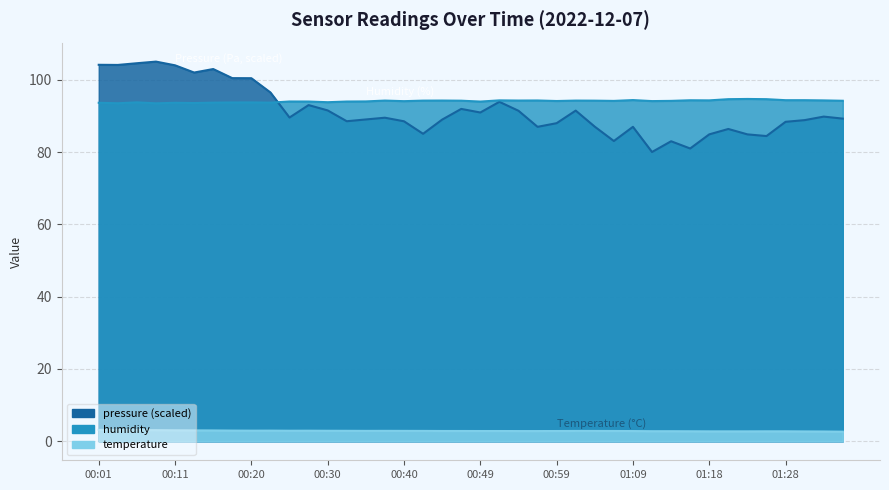

Does the chart have visible grid lines?

Yes